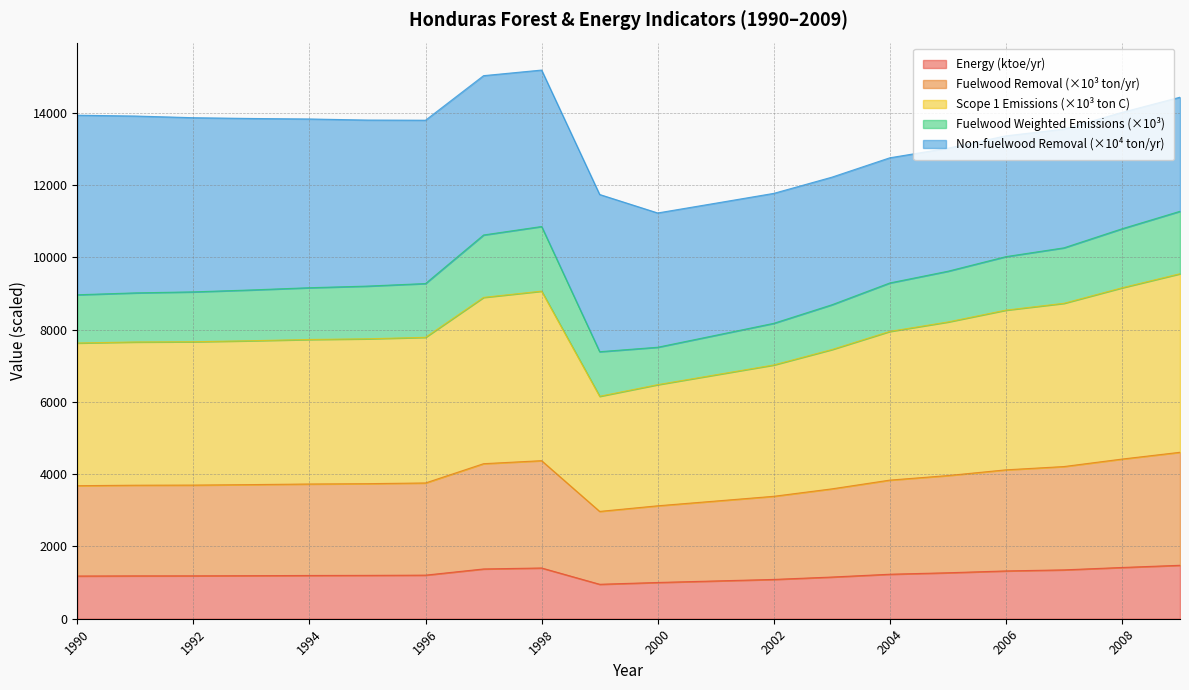

What is the minimum value for Energy (ktoe/yr)?

953.4